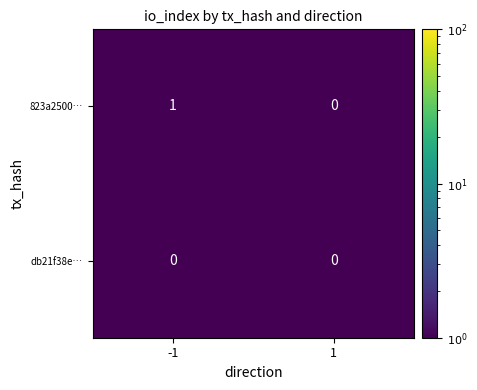

At which category is the sum across all series the highest?

-1